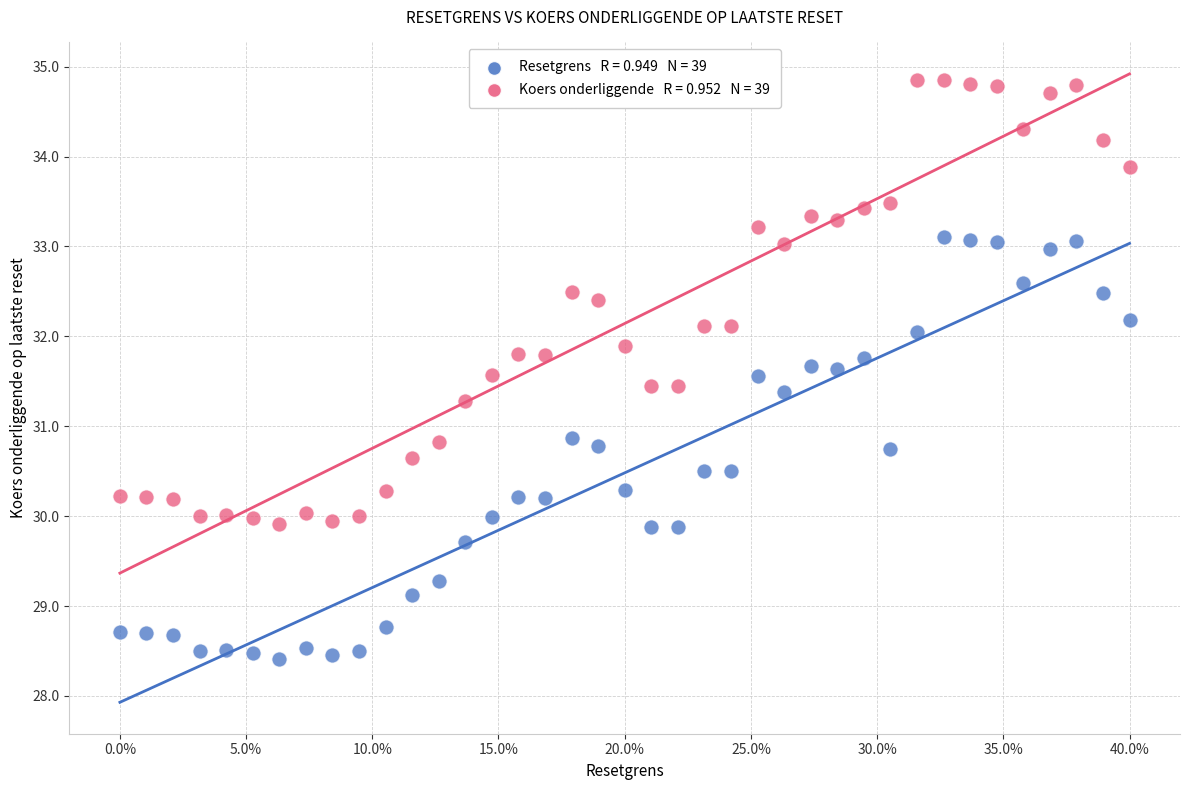

Across all data points, what is the range of Y values (max minus min)?

6.4